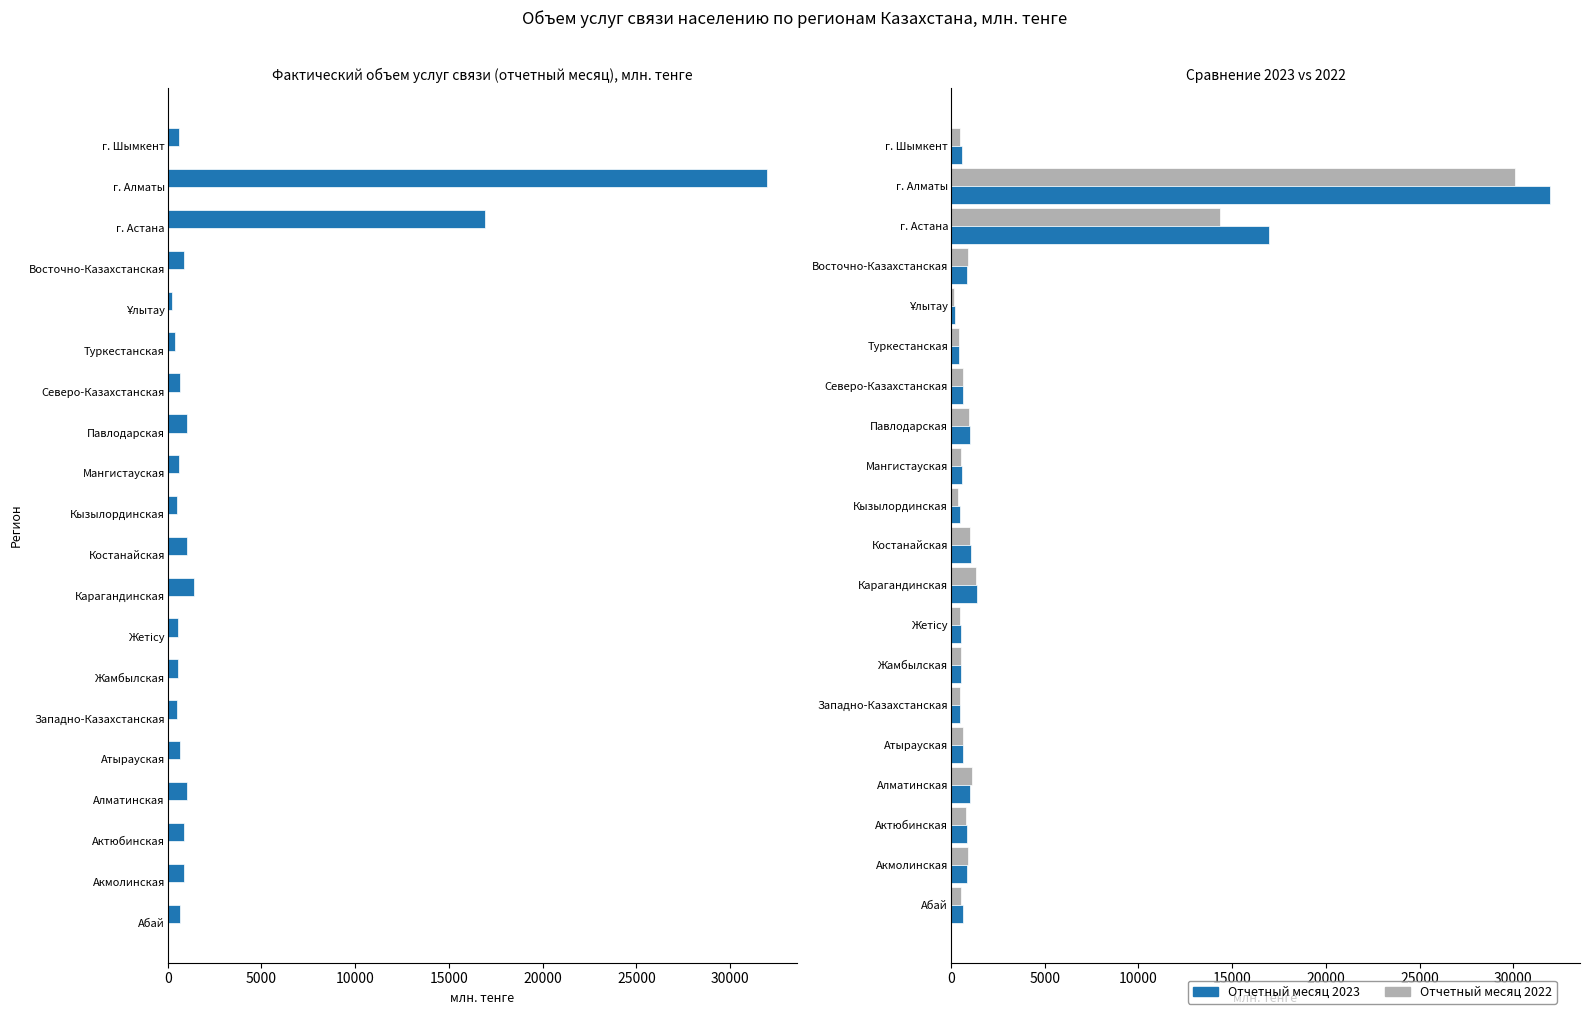

Reading right to left, transcribe all the data shown in this chart.

Отчетный месяц 2023: 593.7	31956.4	16939.9	881.4	240.1	409.9	654.3	1032.4	585.4	472.8	1053.9	1376.9	549.8	556.3	489.5	659.3	1027.9	865.5	847.9	638.5
Отчетный месяц 2022: 484.8	30089.7	14349.3	910.2	153.3	432.2	666.2	956.8	562.0	382.0	1010.1	1323.1	484.8	549.4	463.6	643.5	1110.0	783.0	894.1	539.8